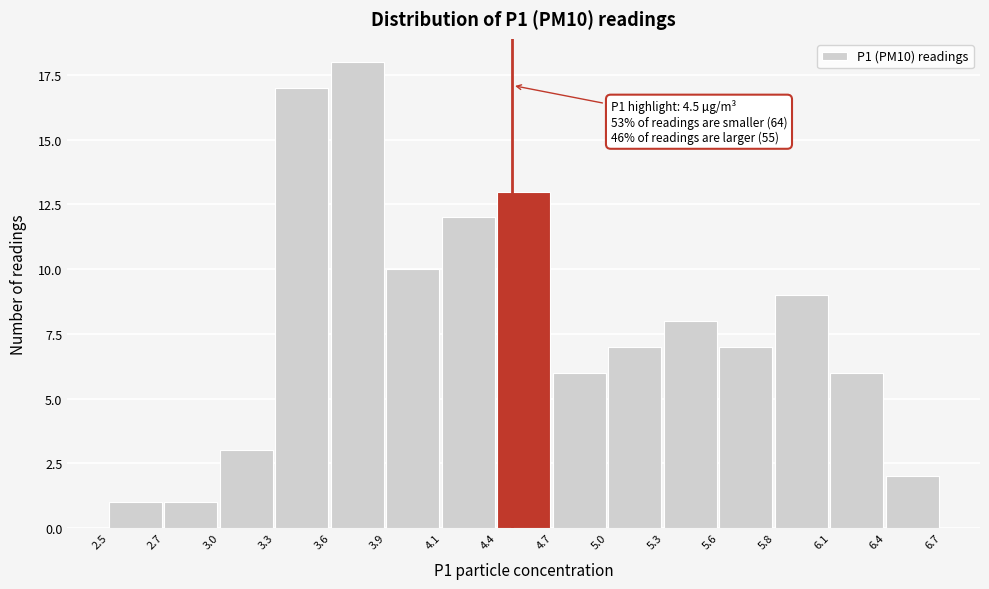

Reading left to right, extract all data points from this chart.

2.5=1	2.7=1	3.0=3	3.3=17	3.6=18	3.9=10	4.1=12	4.4=13	4.7=6	5.0=7	5.3=8	5.6=7	5.8=9	6.1=6	6.4=2